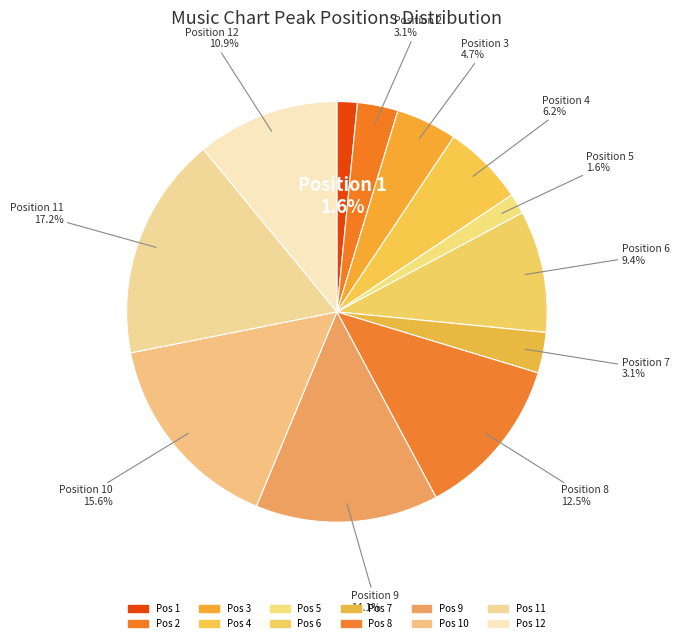

How many segments does this pie chart have?

12